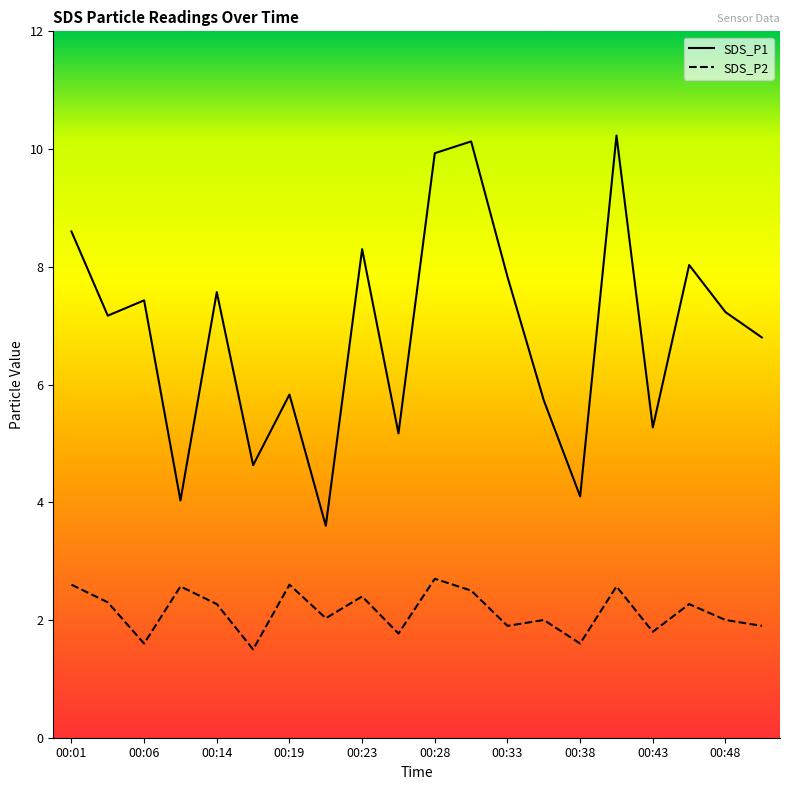

The SDS_P2 series shows 3.9 at 00:14. True or false?

False